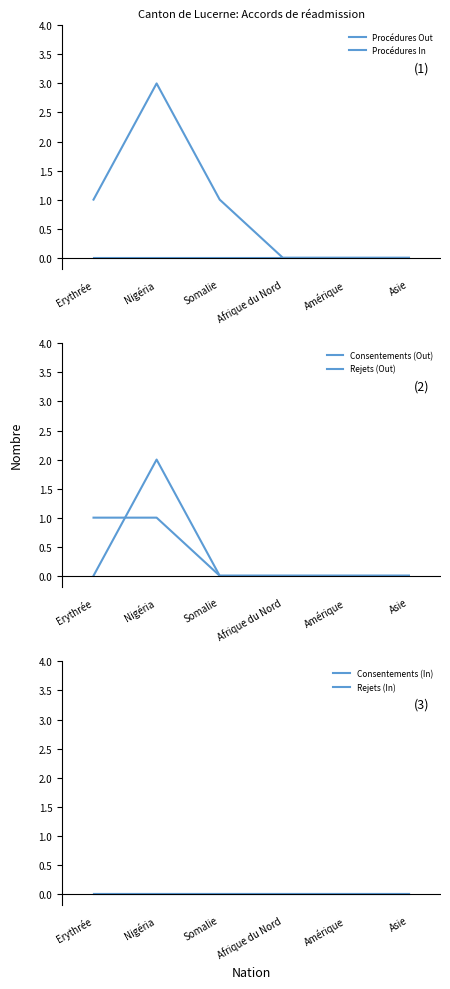

True or false: Rejets (In) has more than 0 points higher than both neighbors.

False